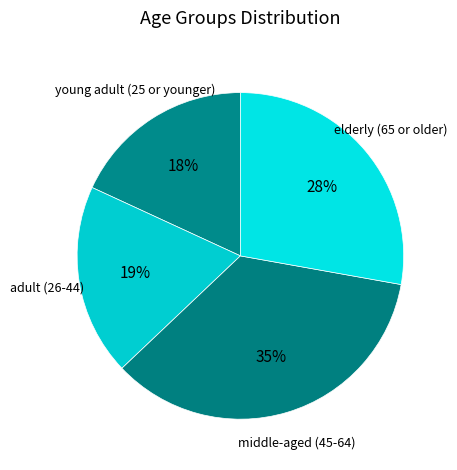

Between middle-aged (45-64) and young adult (25 or younger), which is larger?

middle-aged (45-64)